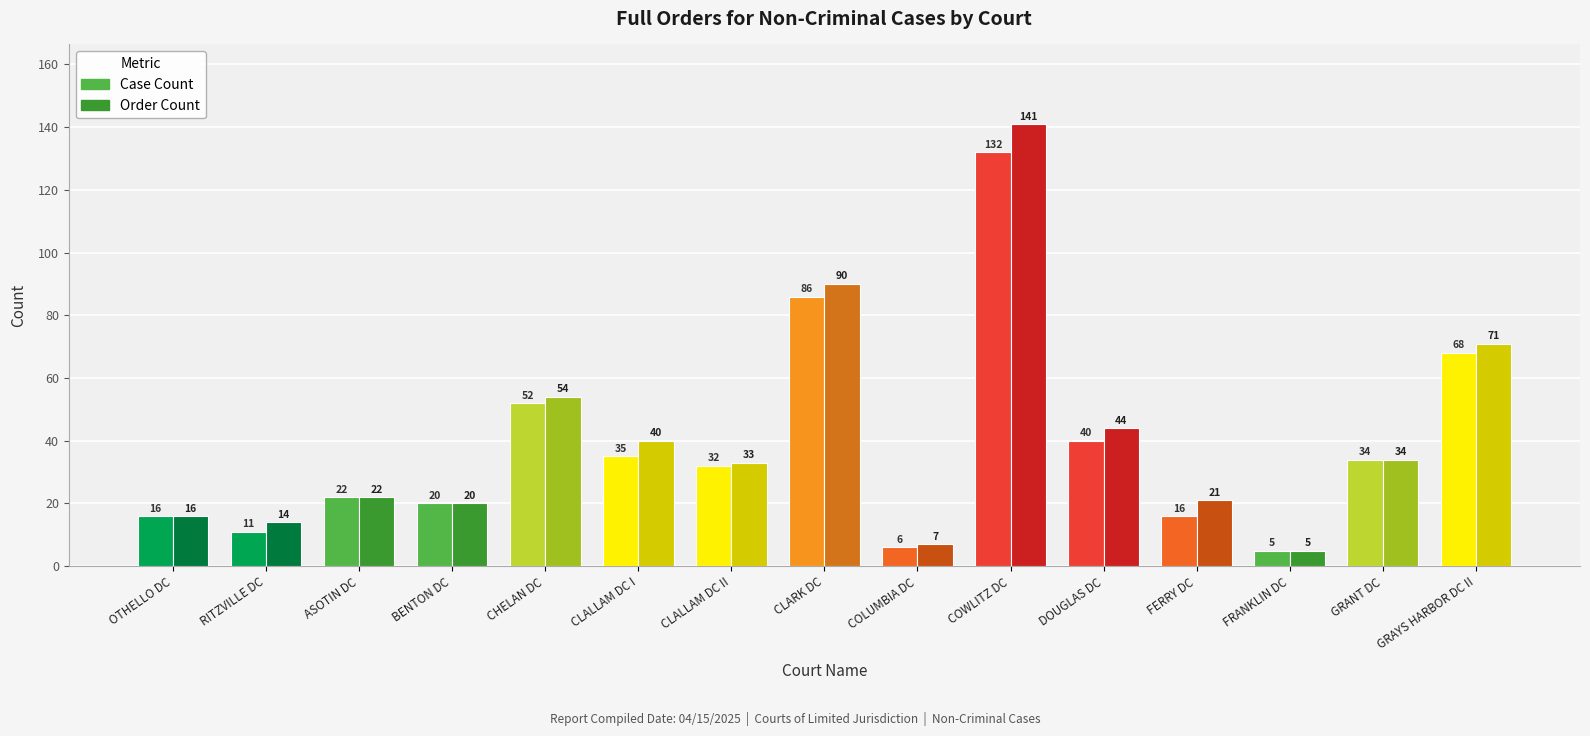

Reading left to right, extract all data points from this chart.

Case Count: OTHELLO DC=16	RITZVILLE DC=11	ASOTIN DC=22	BENTON DC=20	CHELAN DC=52	CLALLAM DC I=35	CLALLAM DC II=32	CLARK DC=86	COLUMBIA DC=6	COWLITZ DC=132	DOUGLAS DC=40	FERRY DC=16	FRANKLIN DC=5	GRANT DC=34	GRAYS HARBOR DC II=68
Order Count: OTHELLO DC=16	RITZVILLE DC=14	ASOTIN DC=22	BENTON DC=20	CHELAN DC=54	CLALLAM DC I=40	CLALLAM DC II=33	CLARK DC=90	COLUMBIA DC=7	COWLITZ DC=141	DOUGLAS DC=44	FERRY DC=21	FRANKLIN DC=5	GRANT DC=34	GRAYS HARBOR DC II=71